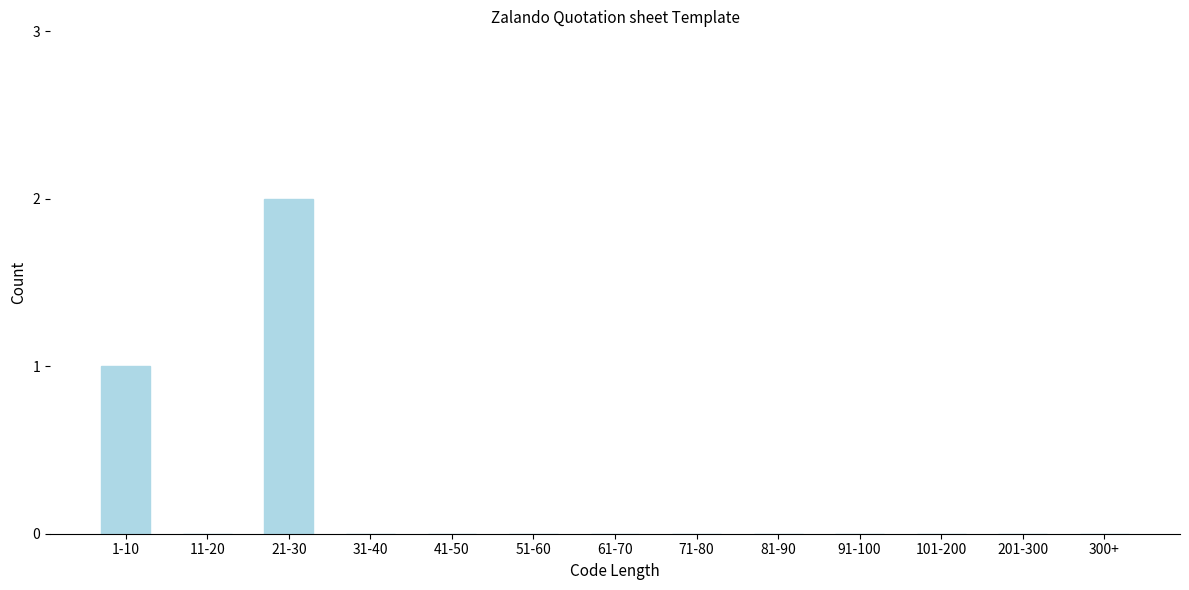

Reading right to left, list all the values displayed in this chart.

300+=0	201-300=0	101-200=0	91-100=0	81-90=0	71-80=0	61-70=0	51-60=0	41-50=0	31-40=0	21-30=2	11-20=0	1-10=1